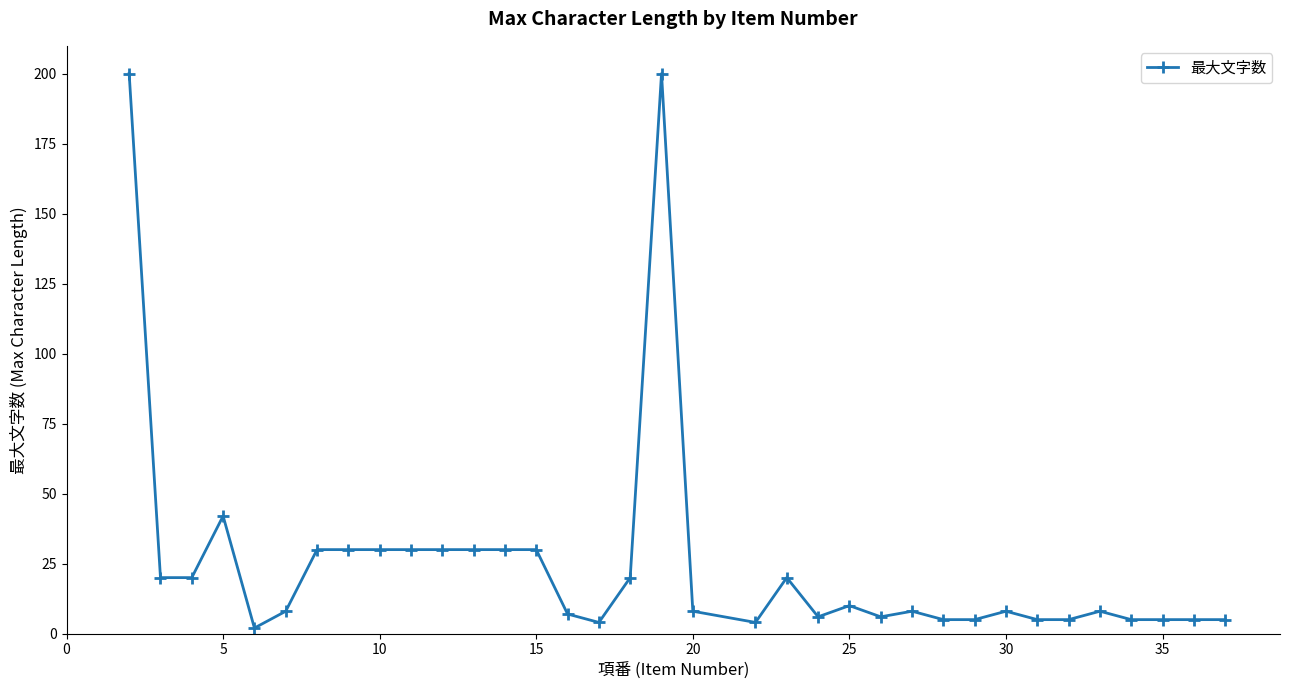

What is the sum of all values?

881